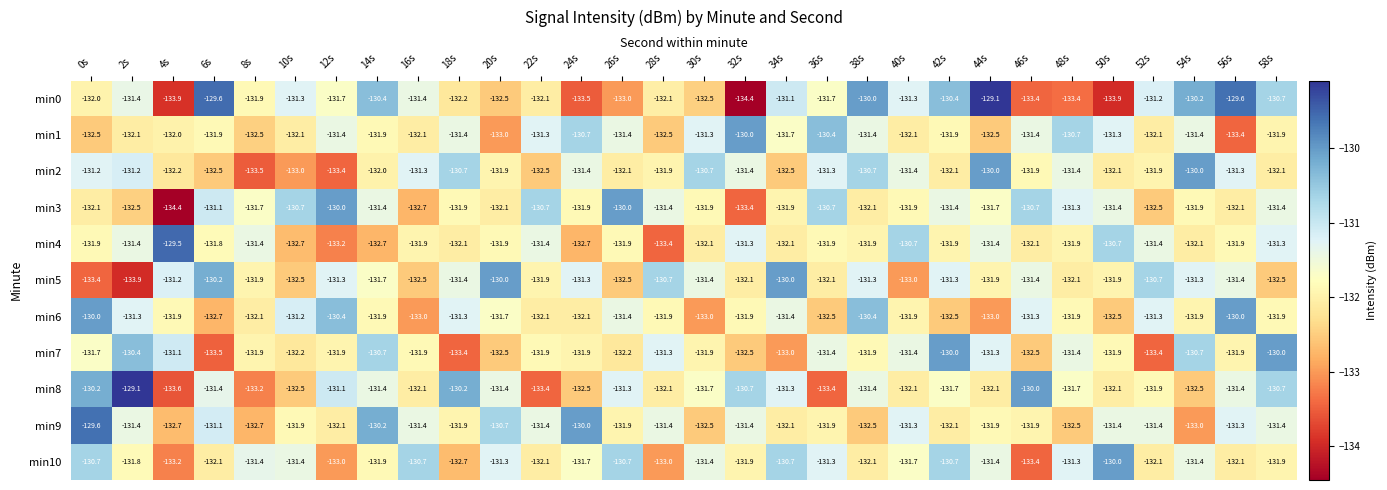

True or false: min10 has a value of -131.3 at 48s.

True